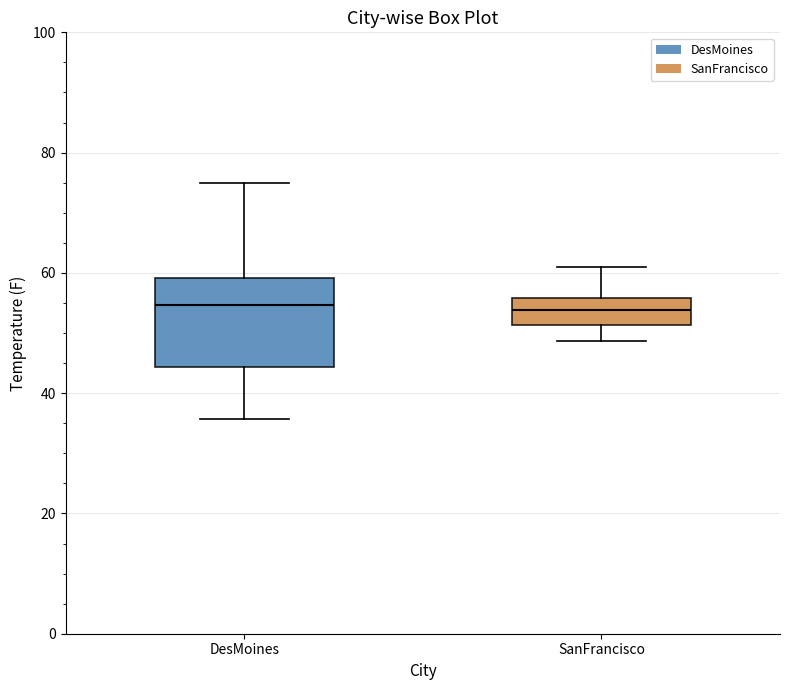

Reading left to right, read every box against the y-axis: the position of its median line, the range the box covers, and the ends of its whiskers. The values are not printed on the chart, so give them approximately, as read against the axis.

DesMoines: median 54, box 44 to 60, whiskers 36 to 74
SanFrancisco: median 54, box 52 to 56, whiskers 48 to 62